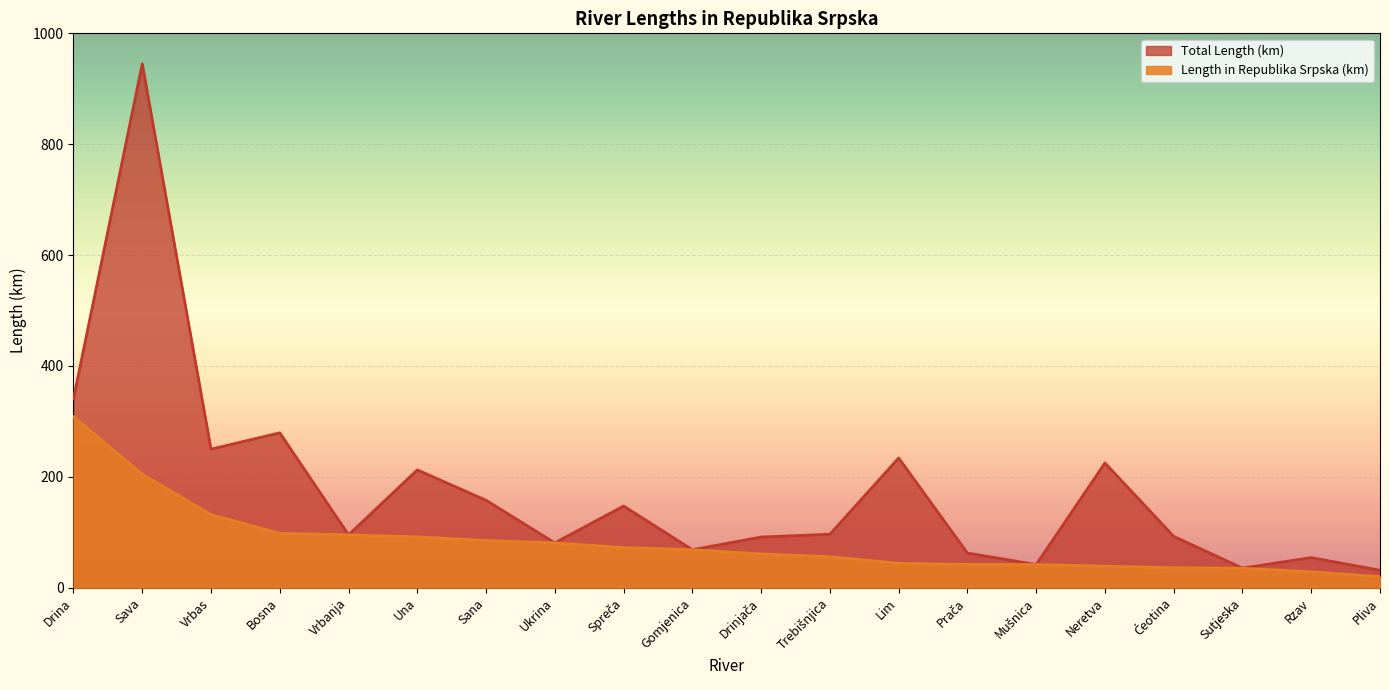

The value of Length in Republika Srpska (km) at Vrbas is 131.9. True or false?

True